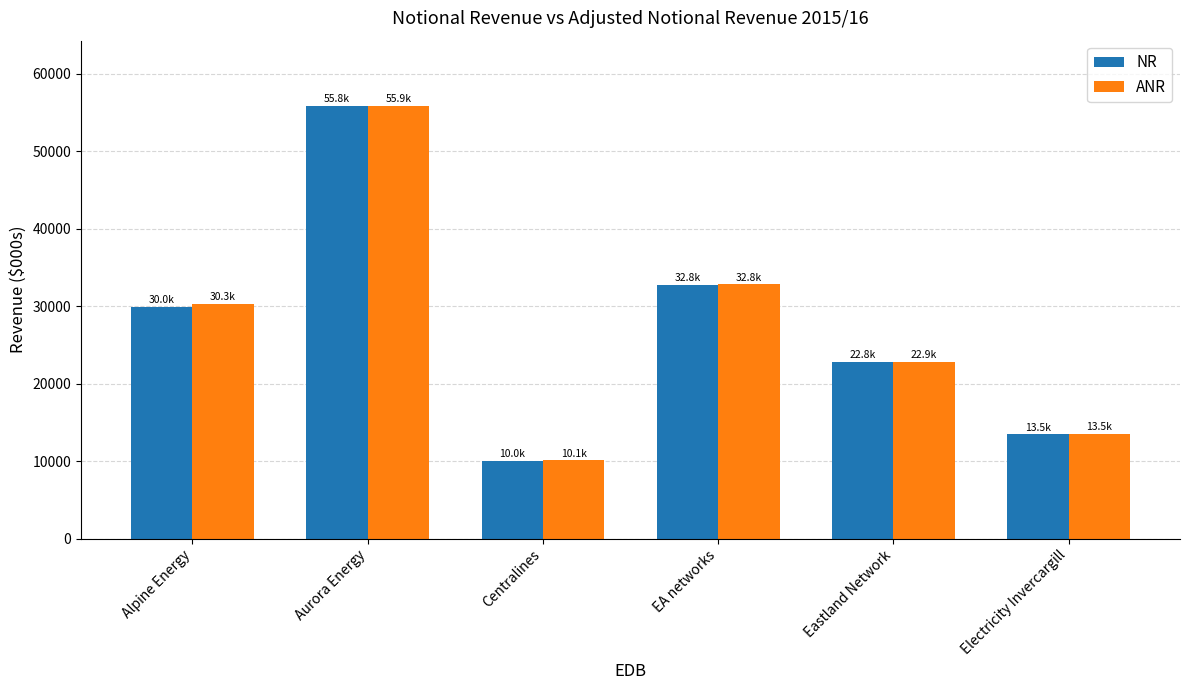

What is the label of the 4th bar from the left?

EA networks